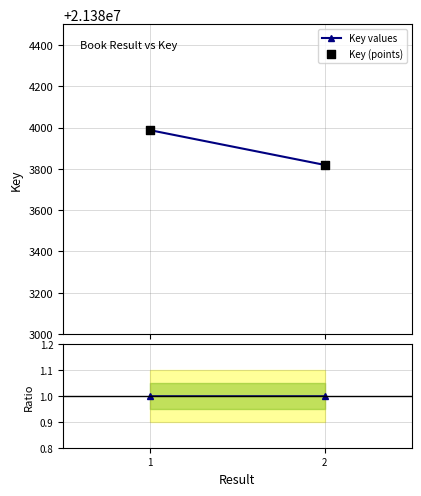

Which series reaches the minimum Y coordinate?

Ratio to first